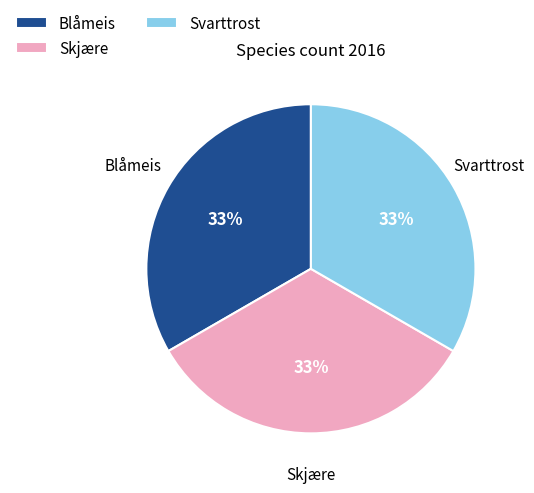

Combined, do Skjære and Svarttrost account for over 50%?

Yes